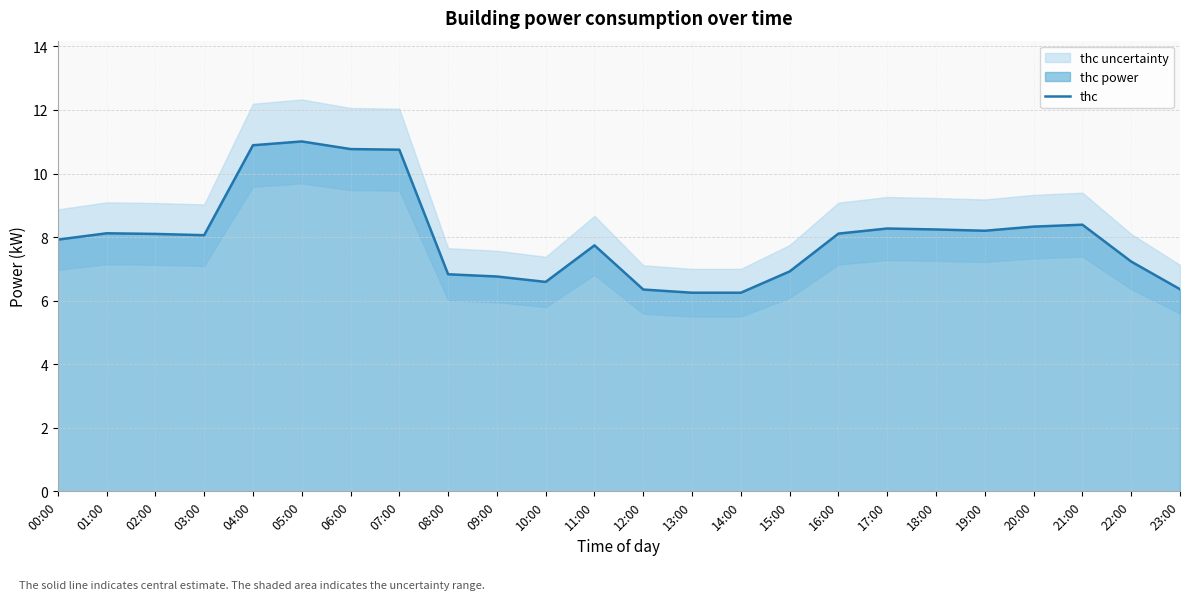

Reading right to left, extract all data points from this chart.

6.4	7.2	8.4	8.3	8.2	8.2	8.3	8.1	6.9	6.2	6.2	6.3	7.7	6.6	6.8	6.8	10.8	10.8	11.0	10.9	8.1	8.1	8.1	7.9